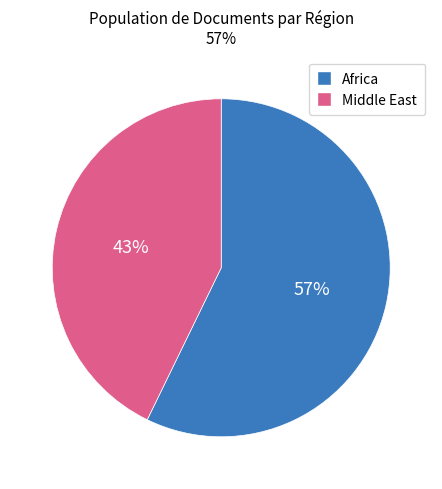

Is it true that Middle East is 43% of the pie?

True